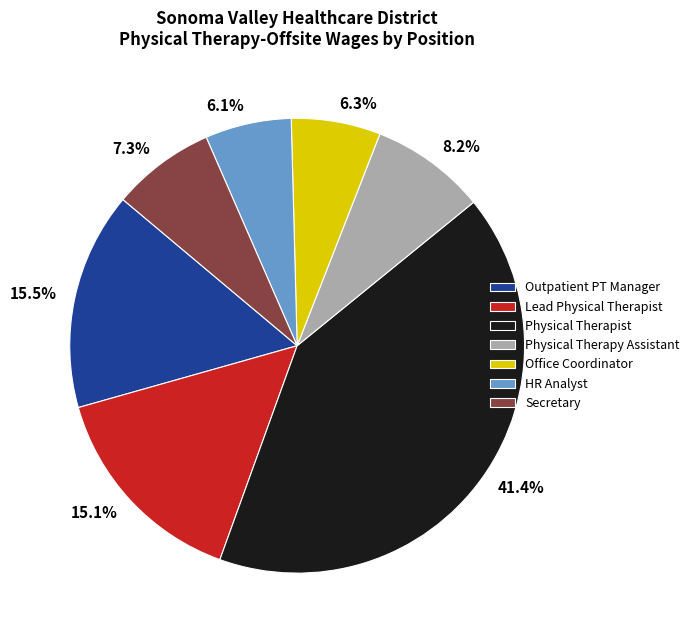

Is there any slice that represents more than half of the pie?

No